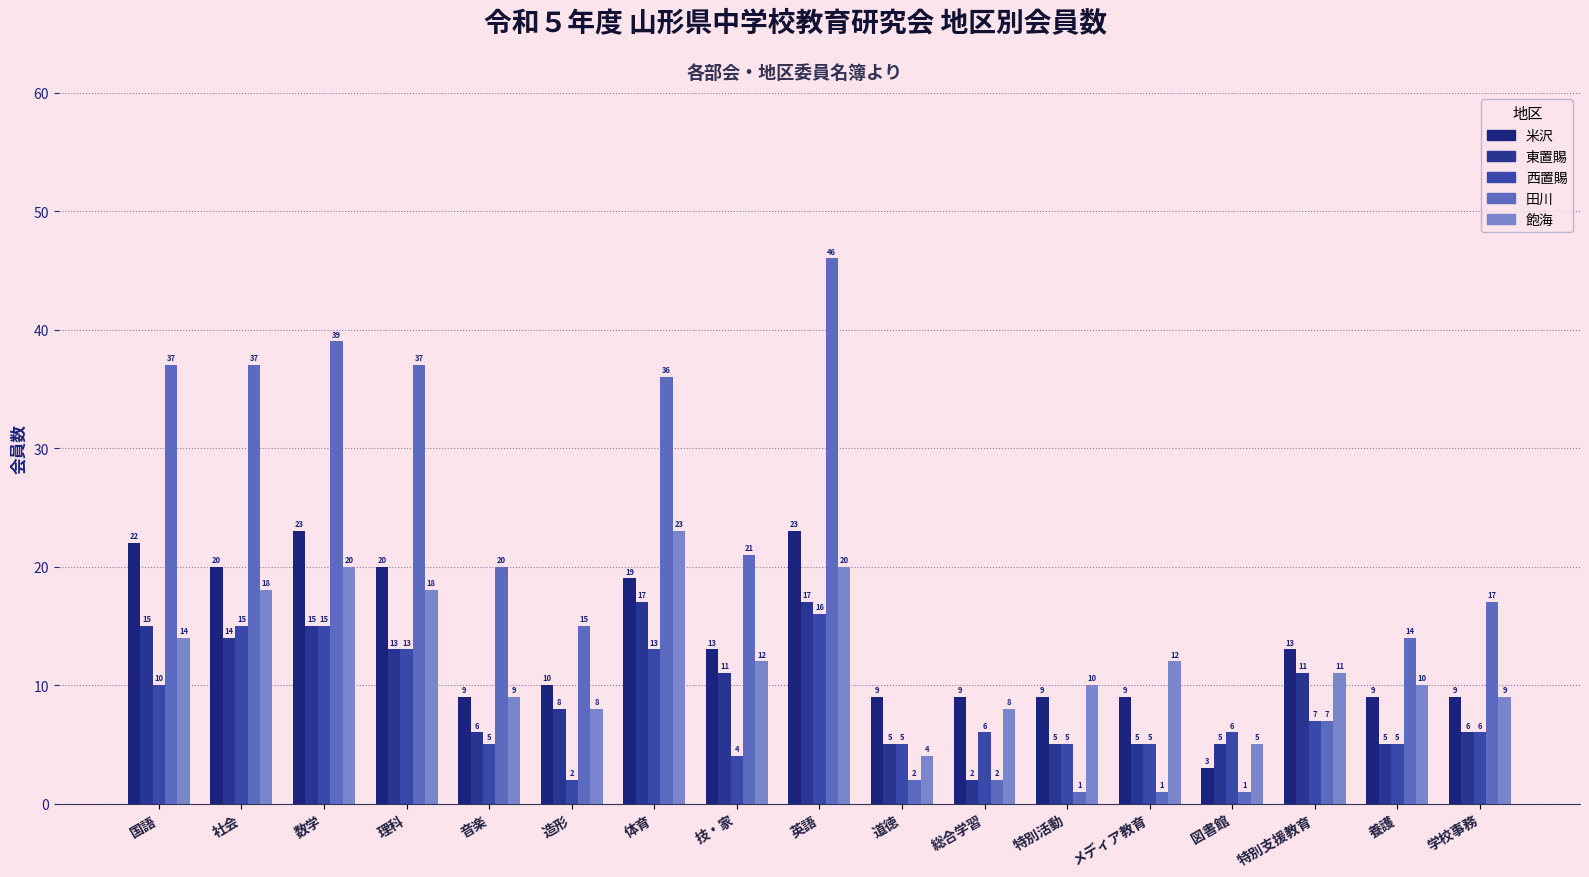

What is the approximate value of 田川 at 国語, to the nearest 10?

40